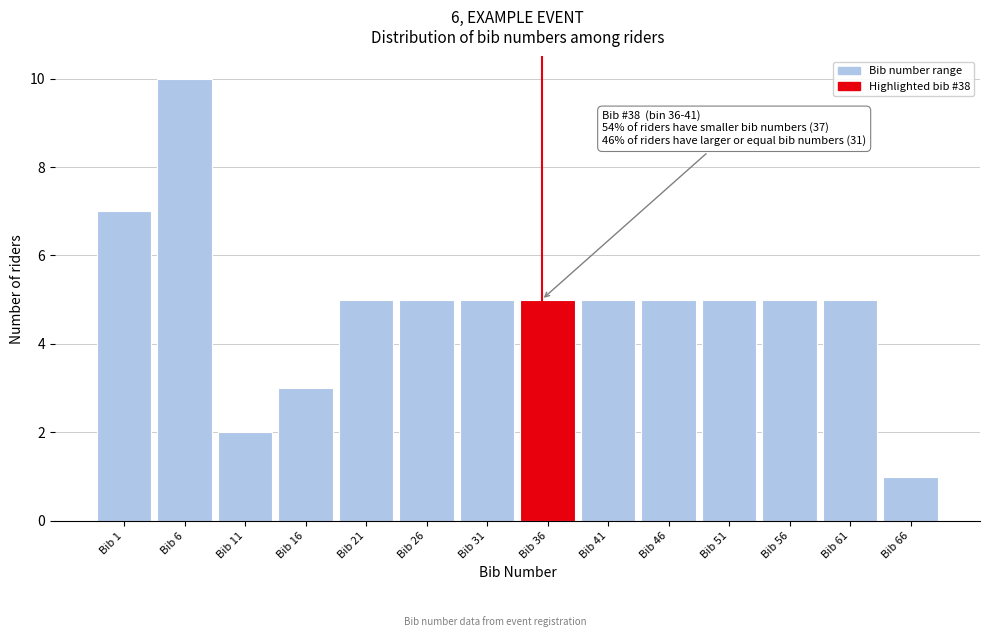

Reading left to right, list all the values displayed in this chart.

Bib 1=7	Bib 6=10	Bib 11=2	Bib 16=3	Bib 21=5	Bib 26=5	Bib 31=5	Bib 36=5	Bib 41=5	Bib 46=5	Bib 51=5	Bib 56=5	Bib 61=5	Bib 66=1